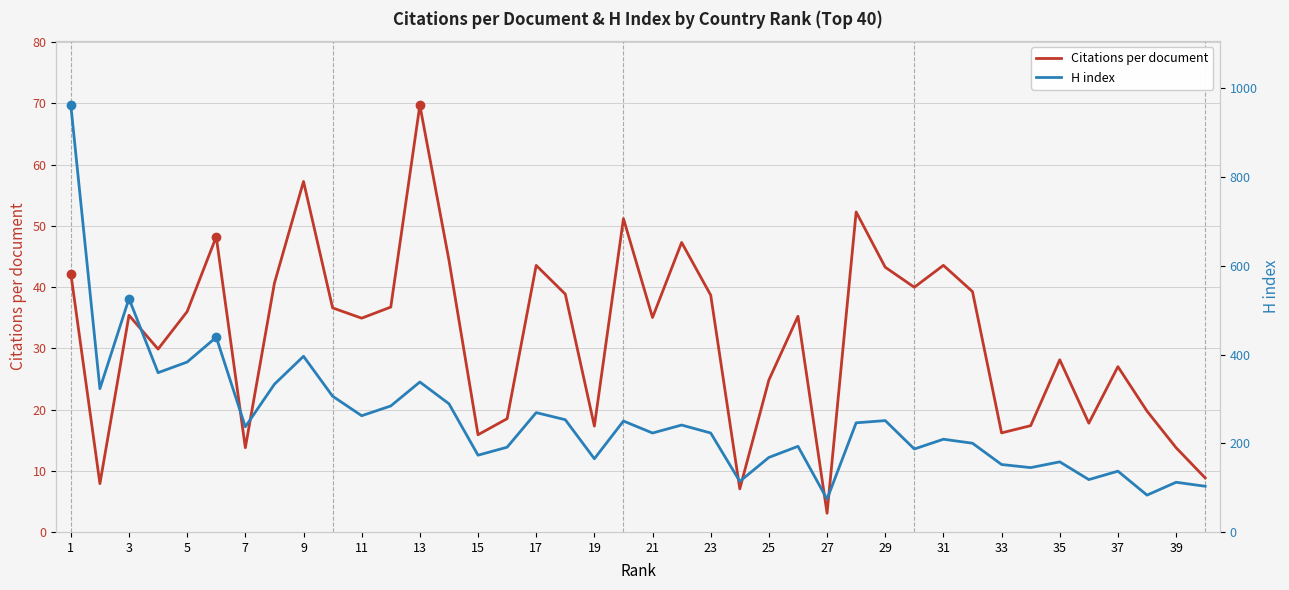

True or false: Citations per document has more than 2 points higher than both neighbors.

True